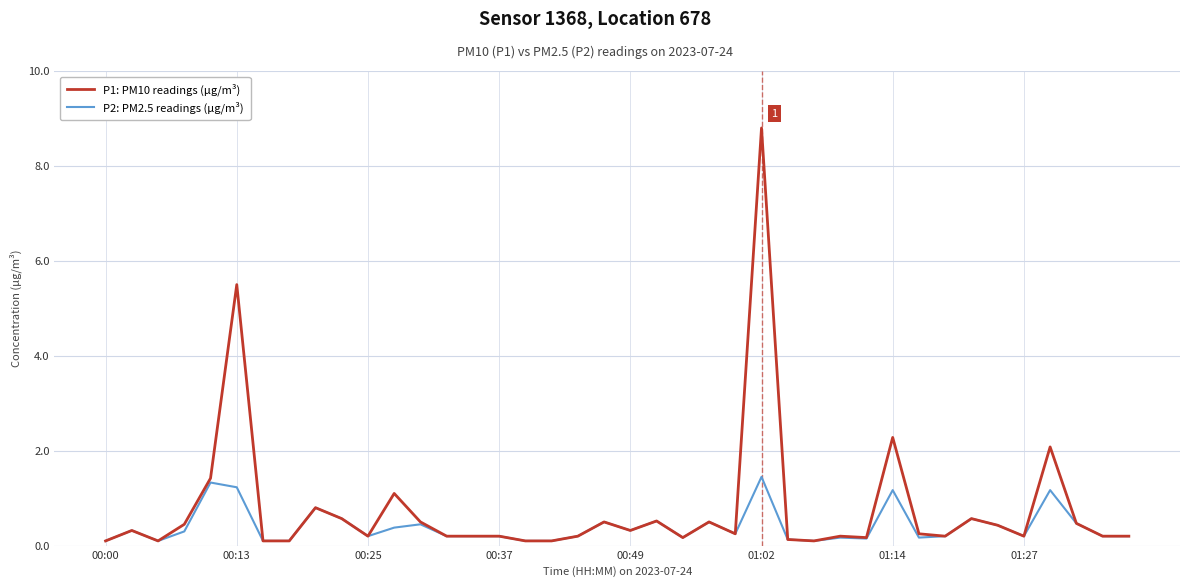

Which series has the widest spread of values?

P1: PM10 readings (µg/m³)